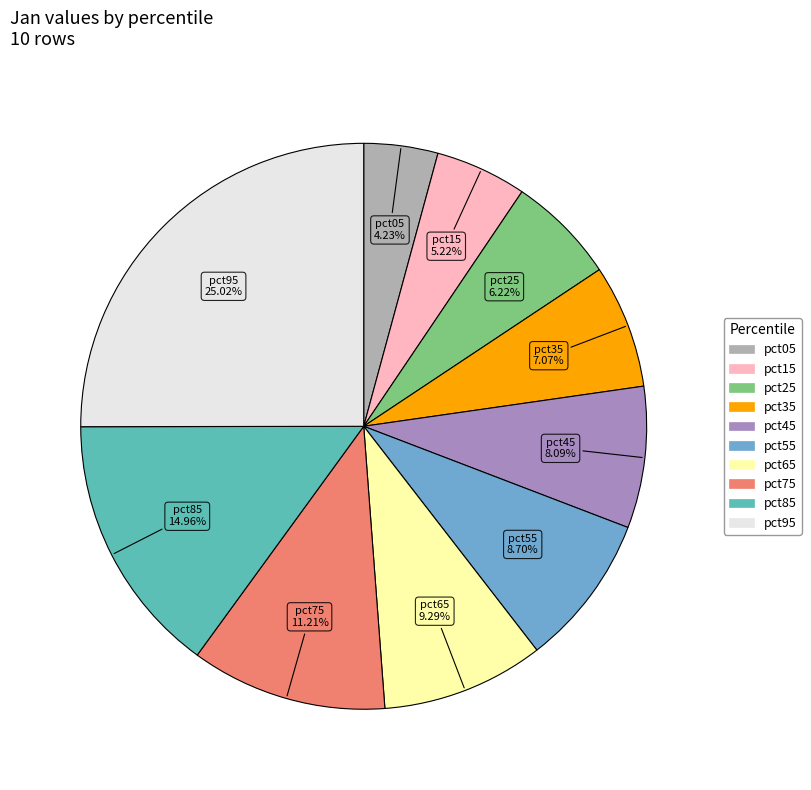

Does pct45 represent more than half of the total?

No